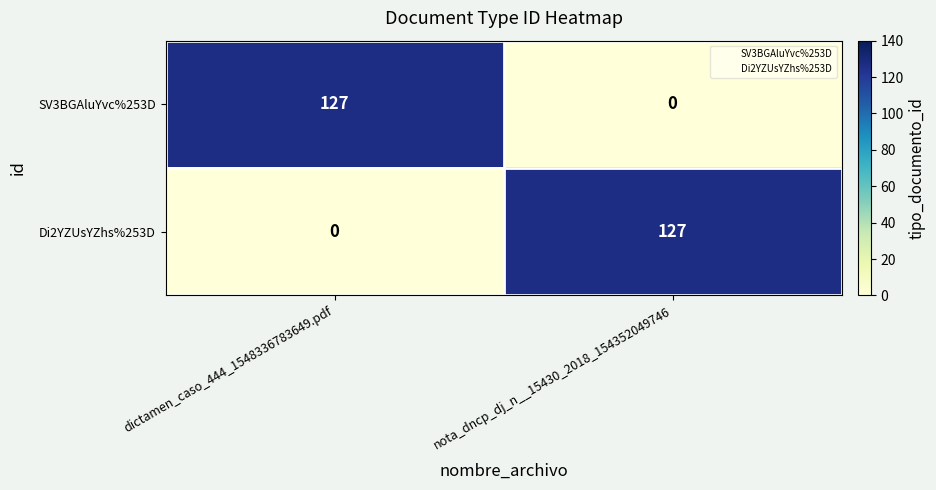

At nota_dncp_dj_n__15430_2018_154352049746, list the series in order from smallest to largest.

SV3BGAluYvc%253D, Di2YZUsYZhs%253D